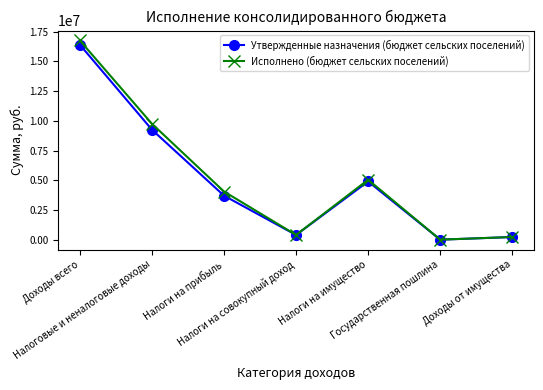

What are all the series names shown in the legend?

Утвержденные назначения (бюджет сельских поселений), Исполнено (бюджет сельских поселений)